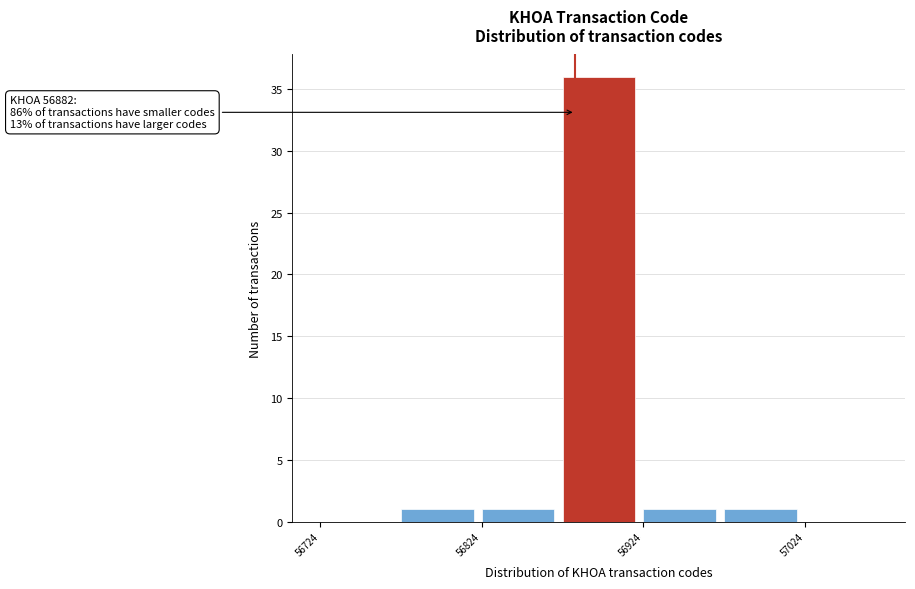

Over which range of the x-axis is the bar tallest?

56874 to 56924